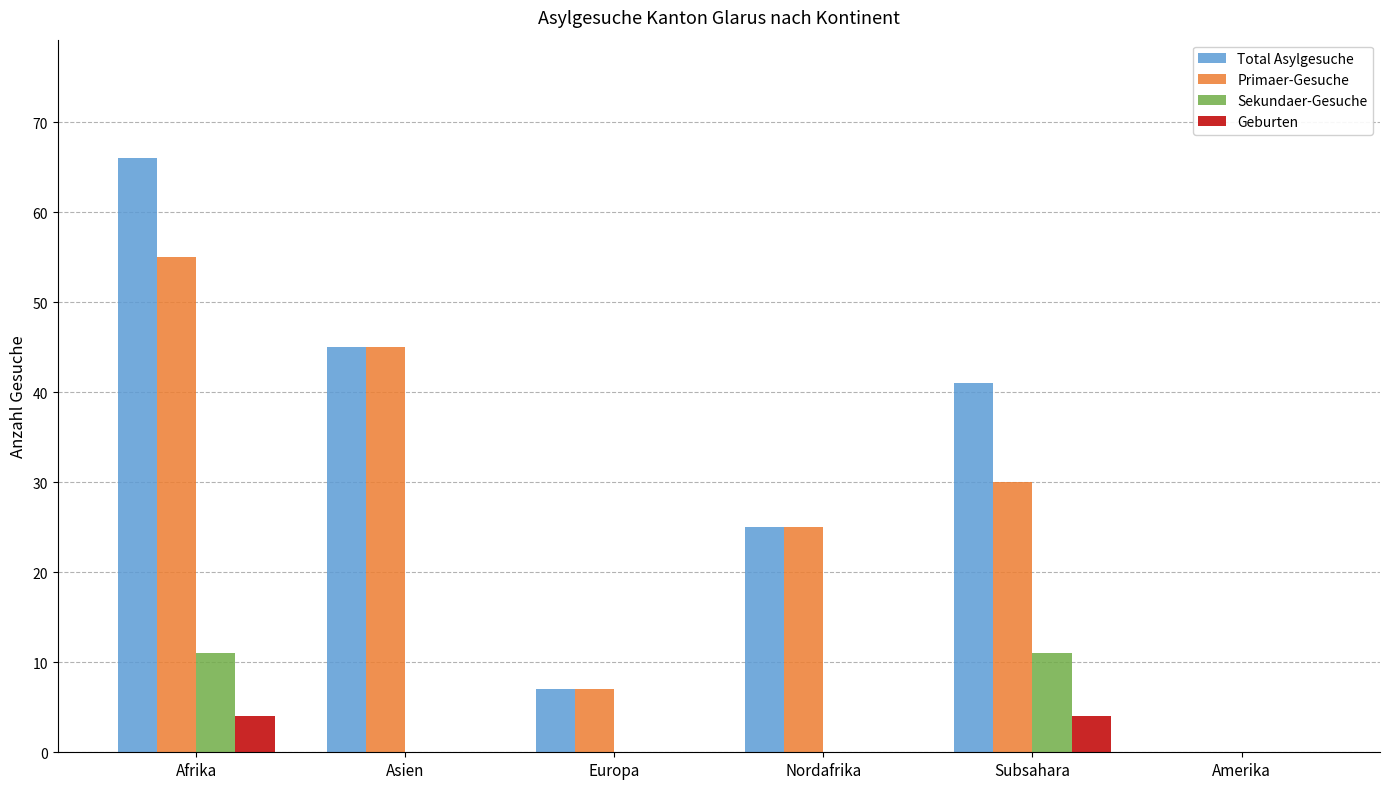

Reading left to right, transcribe all the data shown in this chart.

Total Asylgesuche: 66	45	7	25	41	0
Primaer-Gesuche: 55	45	7	25	30	0
Sekundaer-Gesuche: 11	0	0	0	11	0
Geburten: 4	0	0	0	4	0